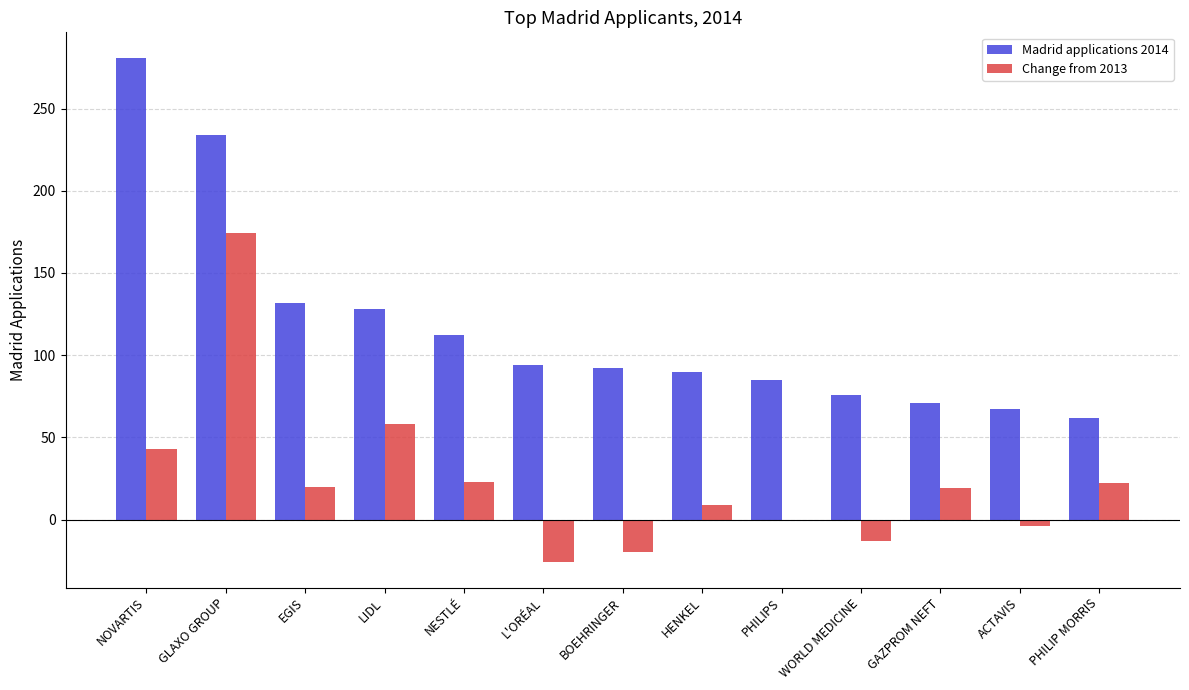

Is the value of Madrid applications 2014 at NOVARTIS greater than the value of Change from 2013 at L'ORÉAL?

Yes